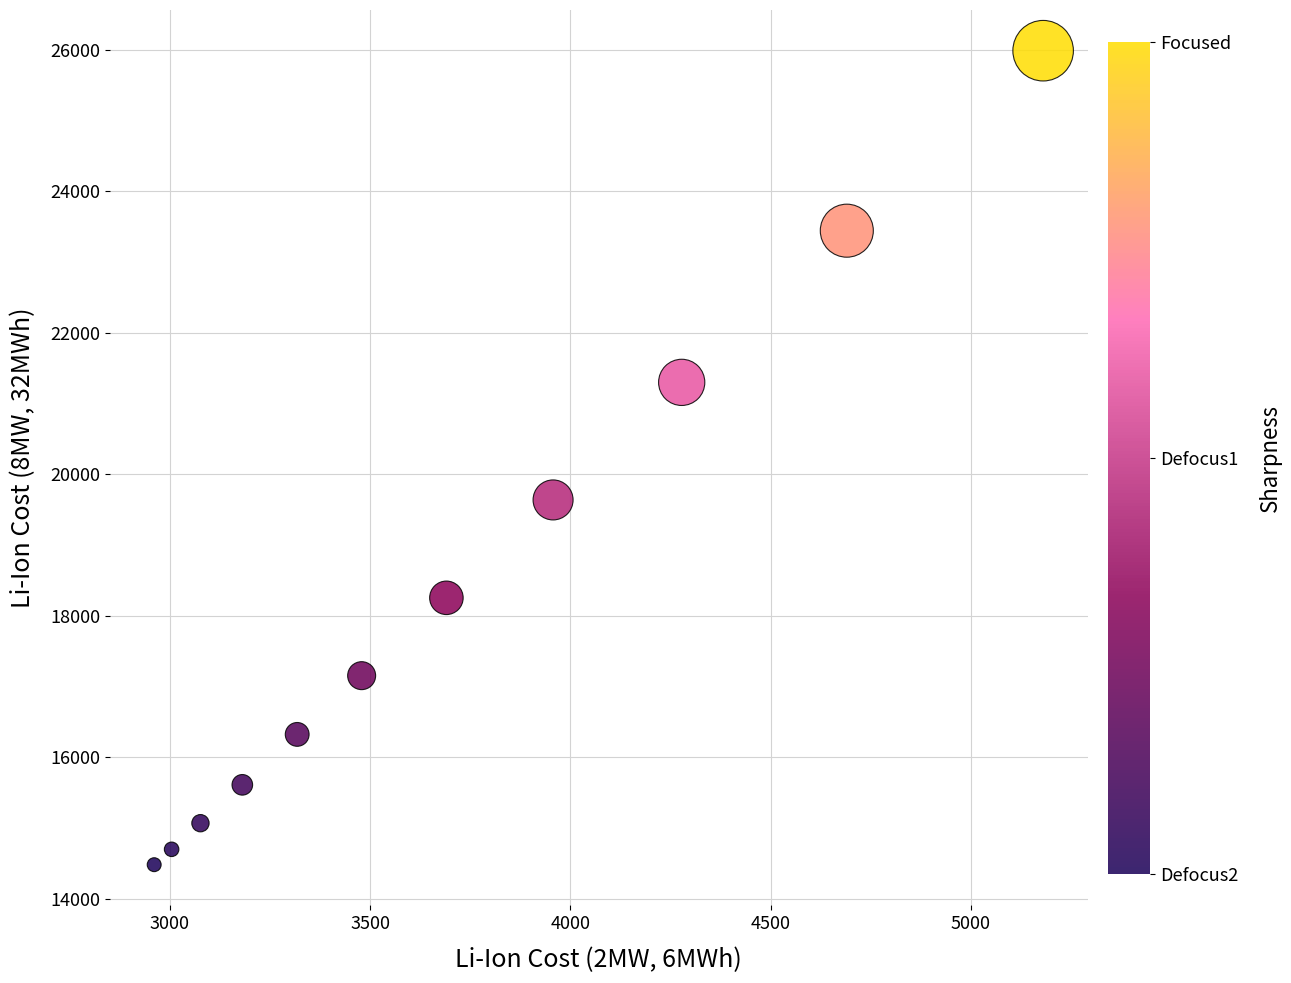

What is the range of Y values (max minus min)?

11505.6